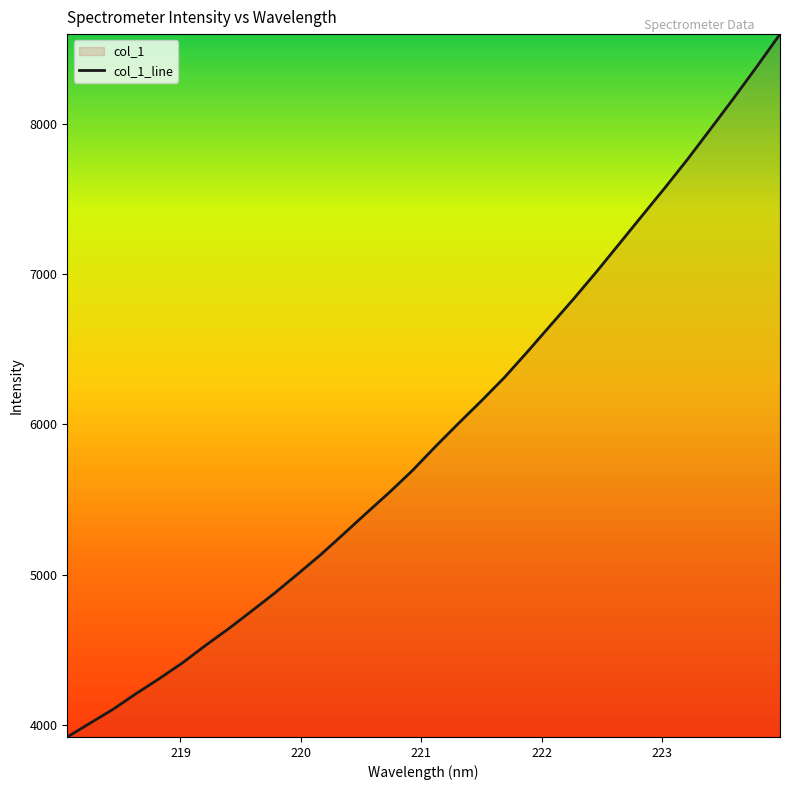

Does the chart have visible grid lines?

No